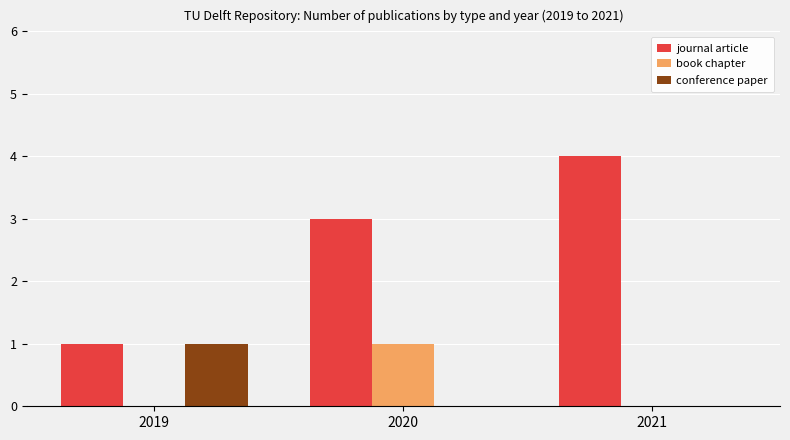

Reading left to right, transcribe all the data shown in this chart.

journal article: 1	3	4
book chapter: 0	1	0
conference paper: 1	0	0